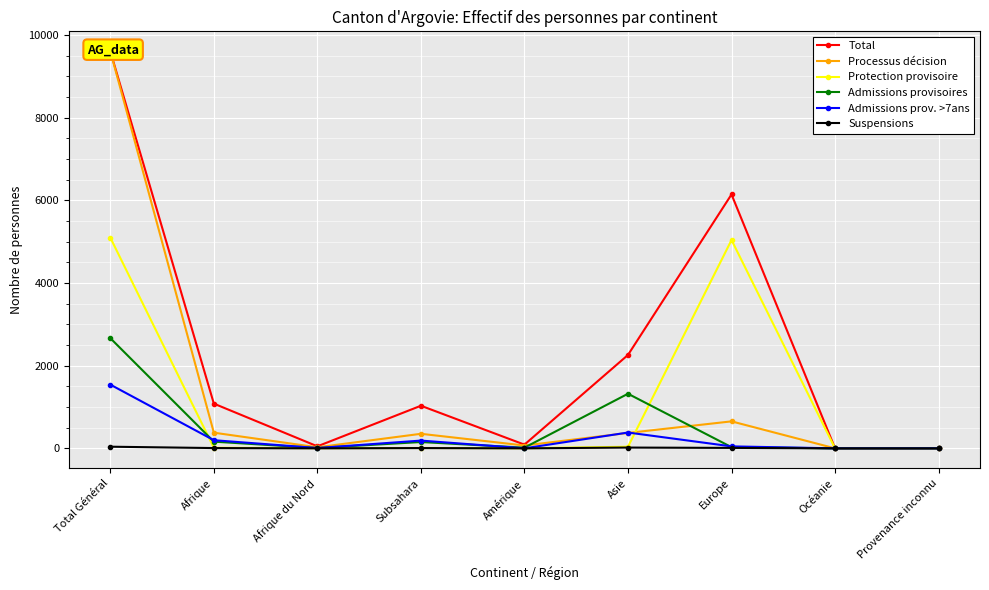

What is the difference between the highest and lowest values at Afrique du Nord?

49